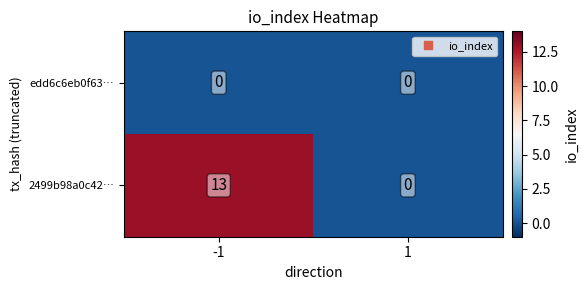

Reading left to right, list all the values displayed in this chart.

edd6c6eb0f63…: 0	0
2499b98a0c42…: 13	0